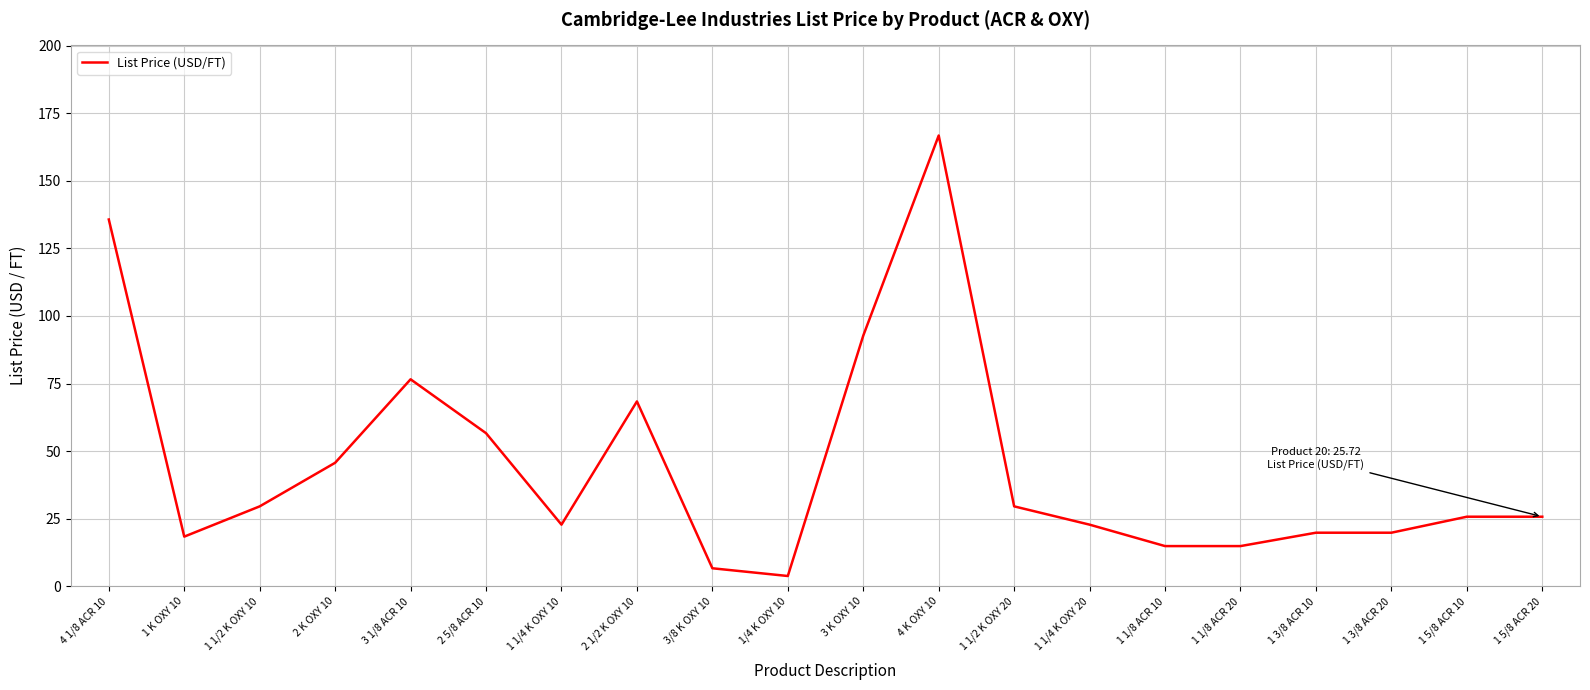

What is the sum of the values at 1 1/8 ACR 20 and 3 K OXY 10?

107.6